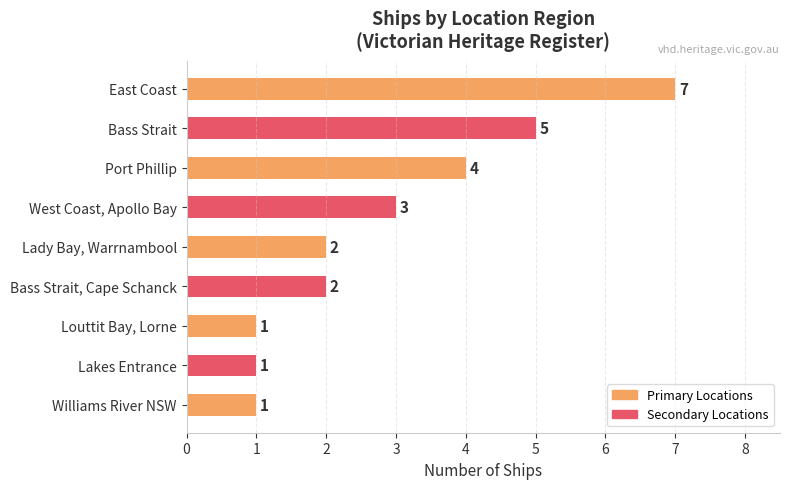

Count the number of data series in this chart.

1